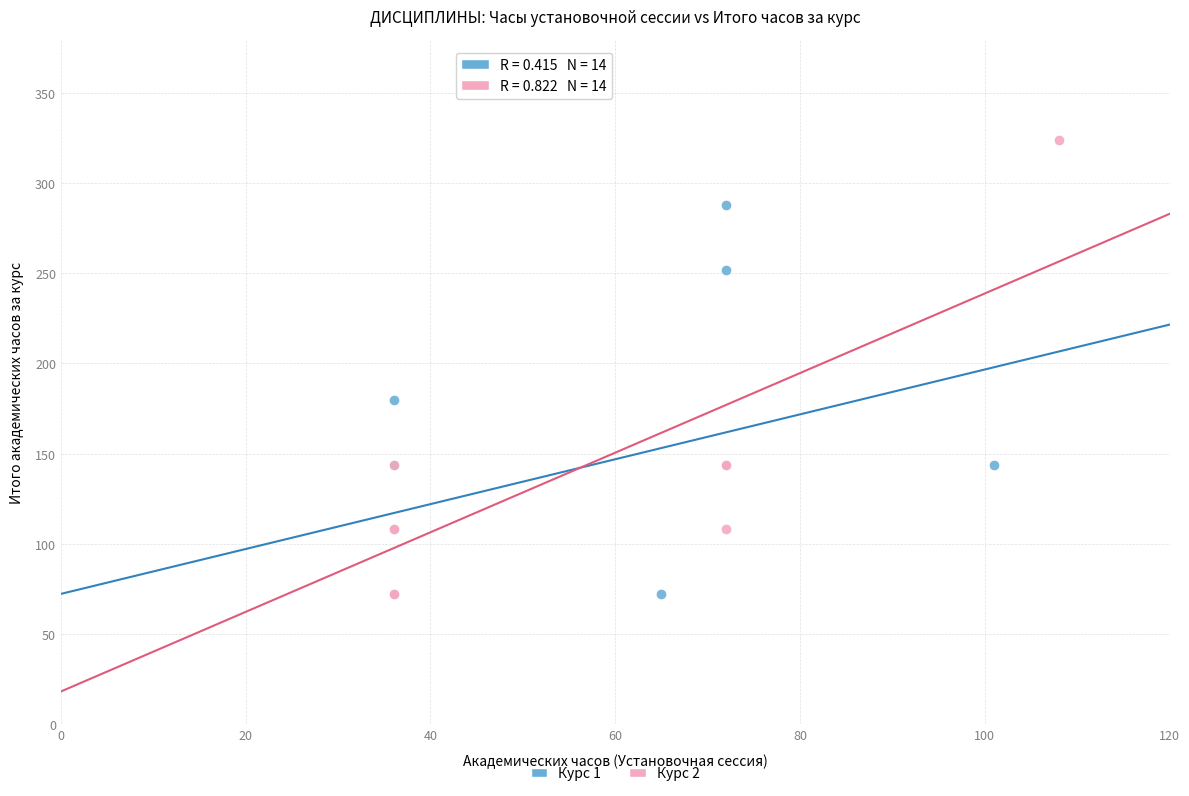

Which series has the largest Y range (max minus min)?

Курс 2